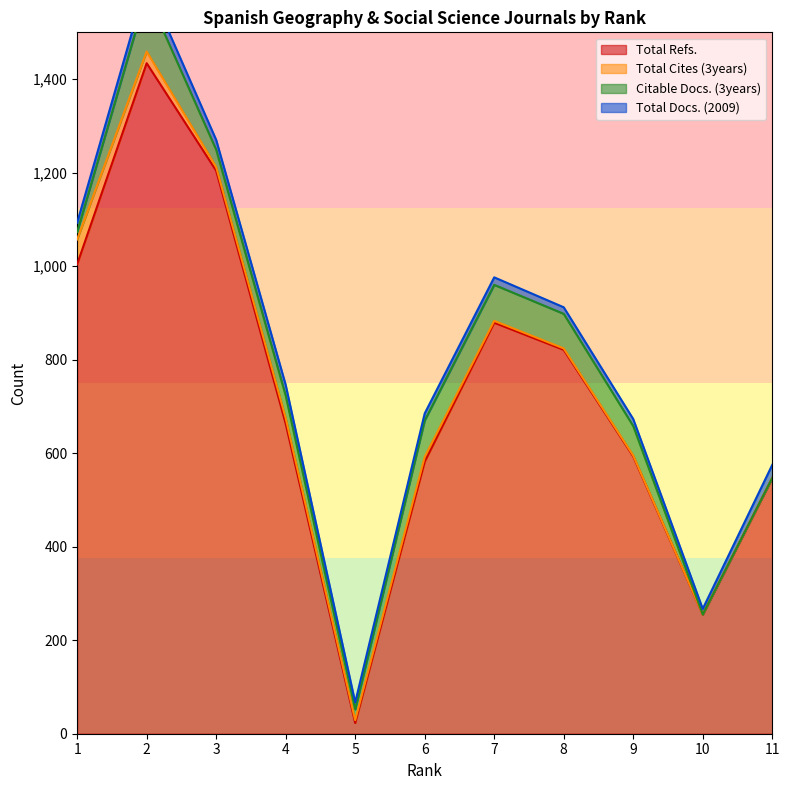

At which category is the sum across all series the highest?

2